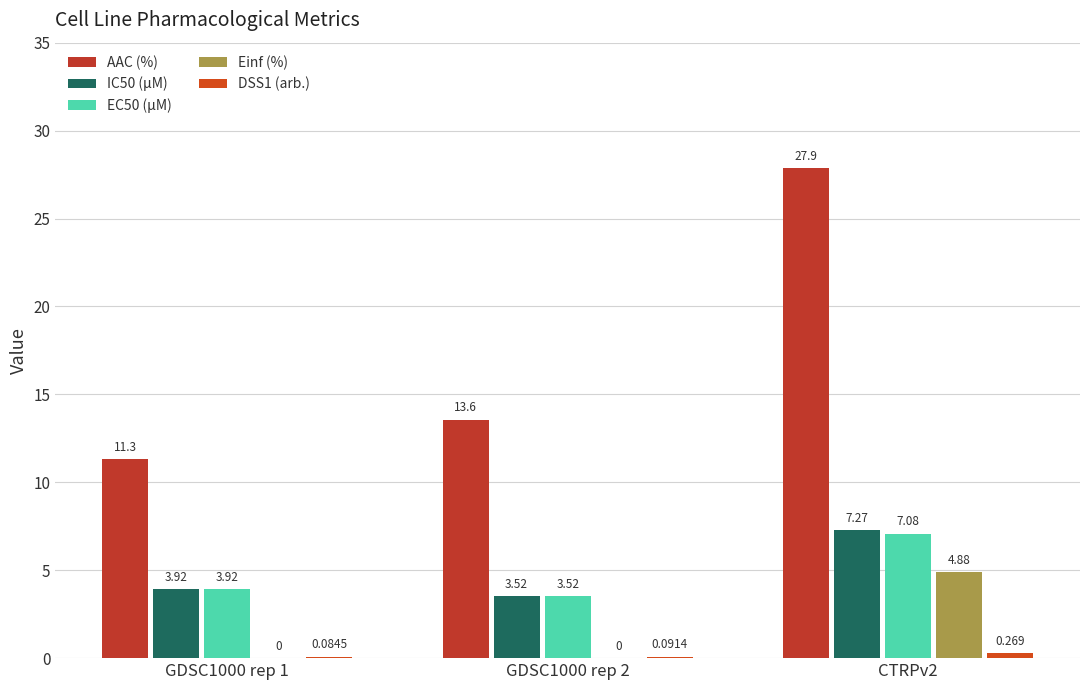

Are the bars grouped side by side (vs. stacked)?

Yes